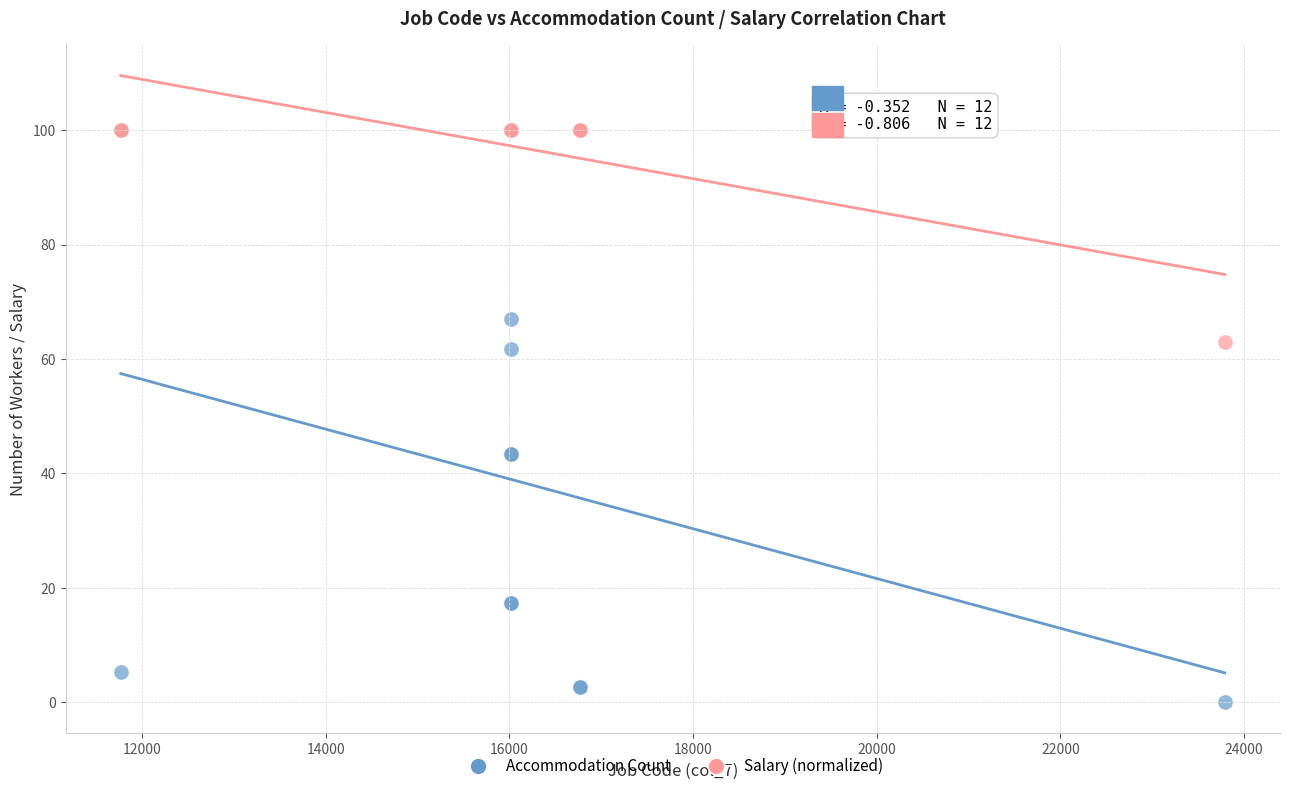

In the Salary (normalized) series, what Y value is closest to 81?

62.9